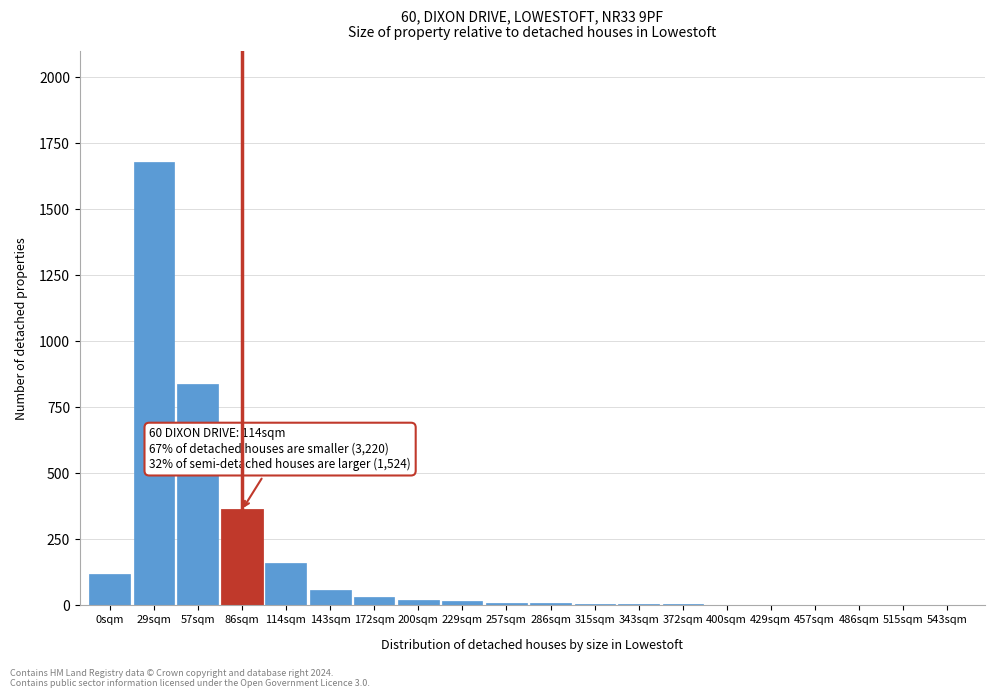

Which has a higher value, 57sqm or 86sqm?

57sqm